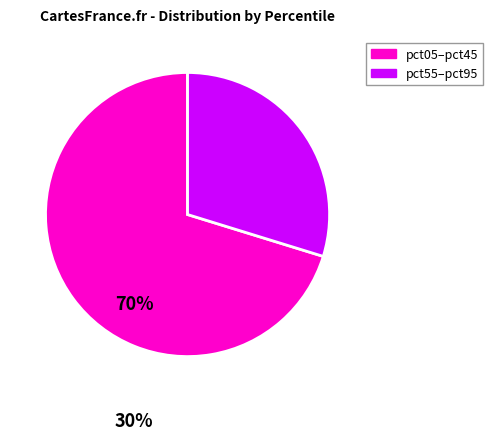

Is there any slice that represents more than half of the pie?

Yes